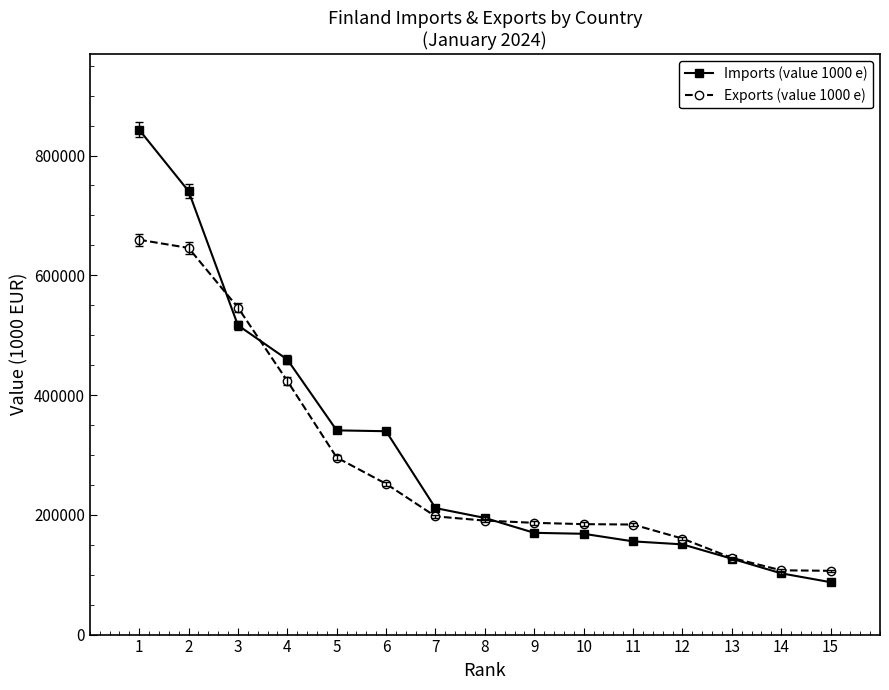

What is the value of the Exports (value 1000 e) point at the 10th from the left?

184426